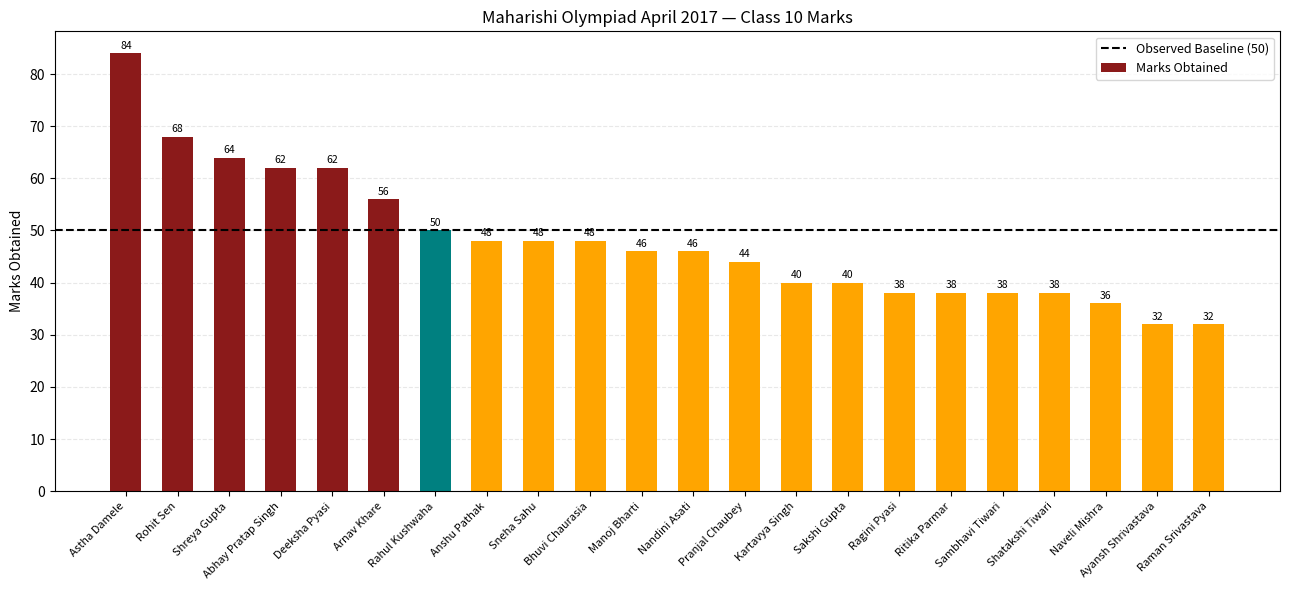

What is the difference between the maximum and minimum values?

52